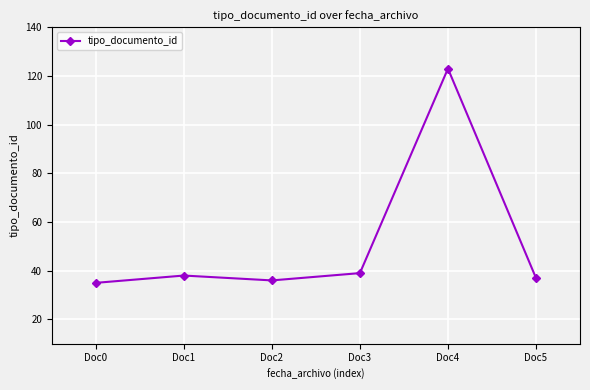

What is the smallest value displayed?

35